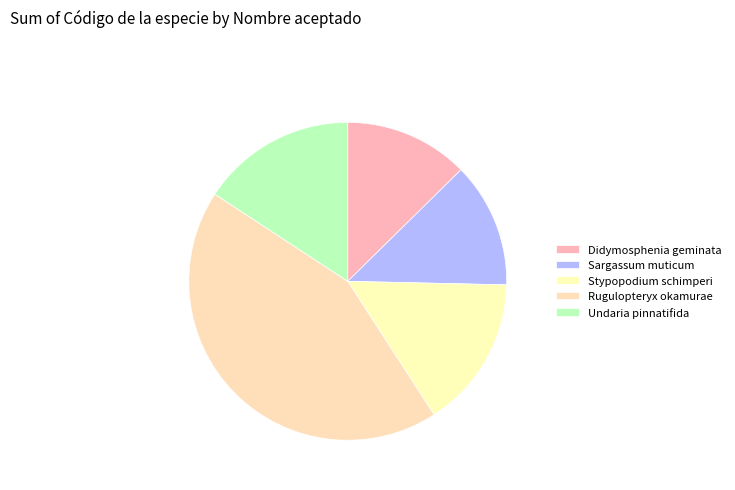

To the nearest percent, what portion does Sargassum muticum represent?

13%